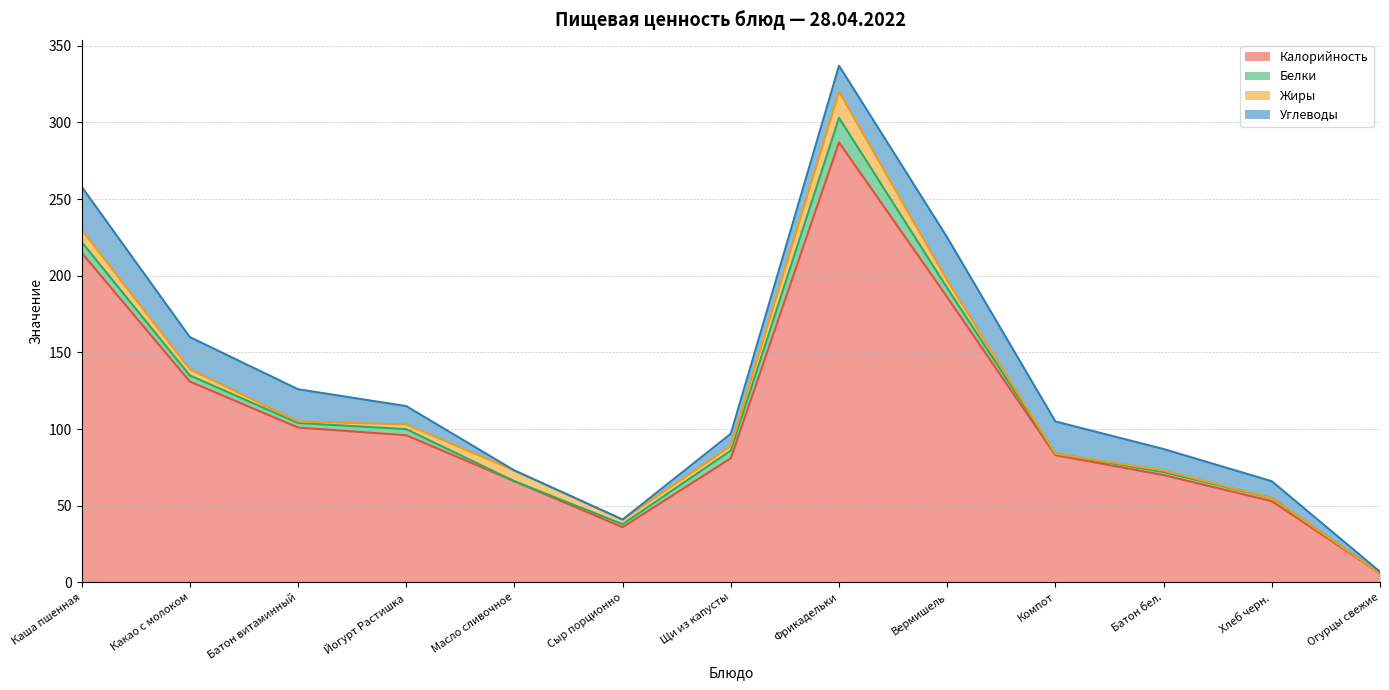

True or false: Калорийность and Белки cross at least once.

False